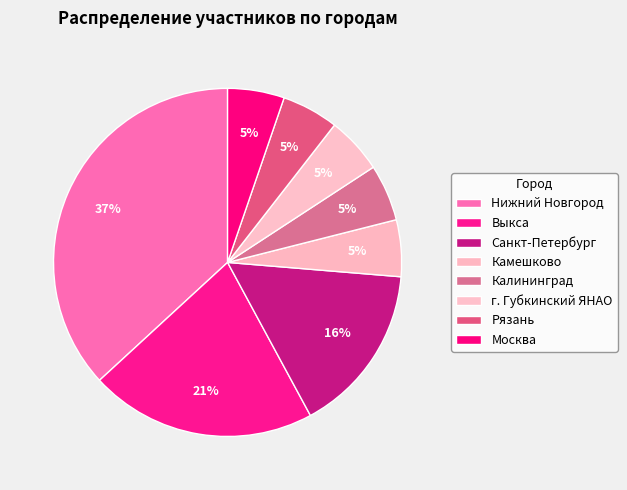

How much of the chart is everything except Рязань?

94.7%